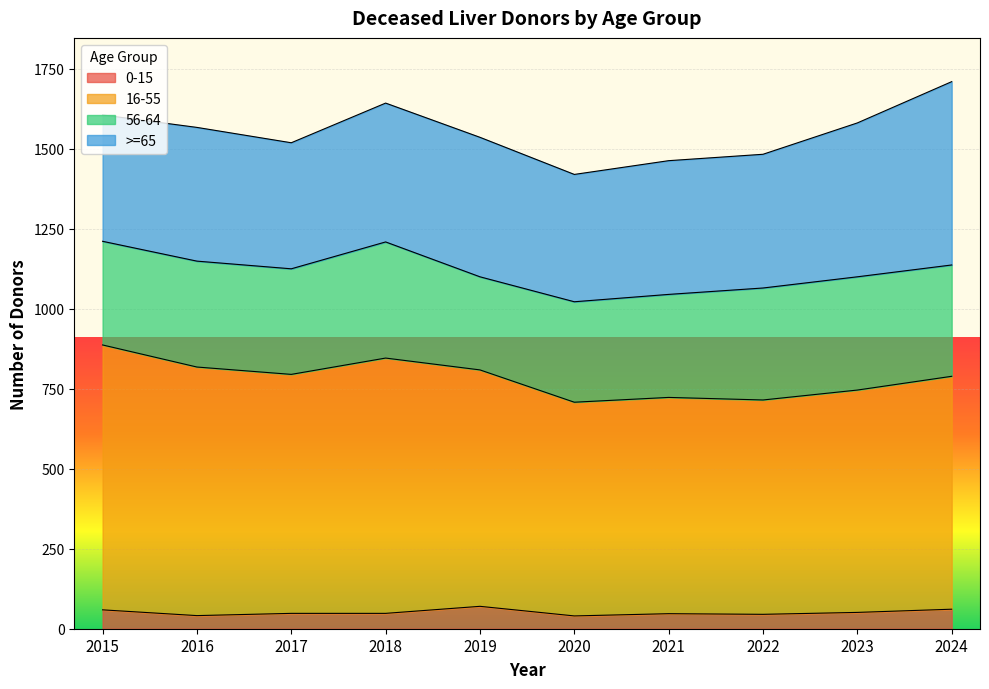

What is the value of the 0-15 point at the 4th from the left?

48